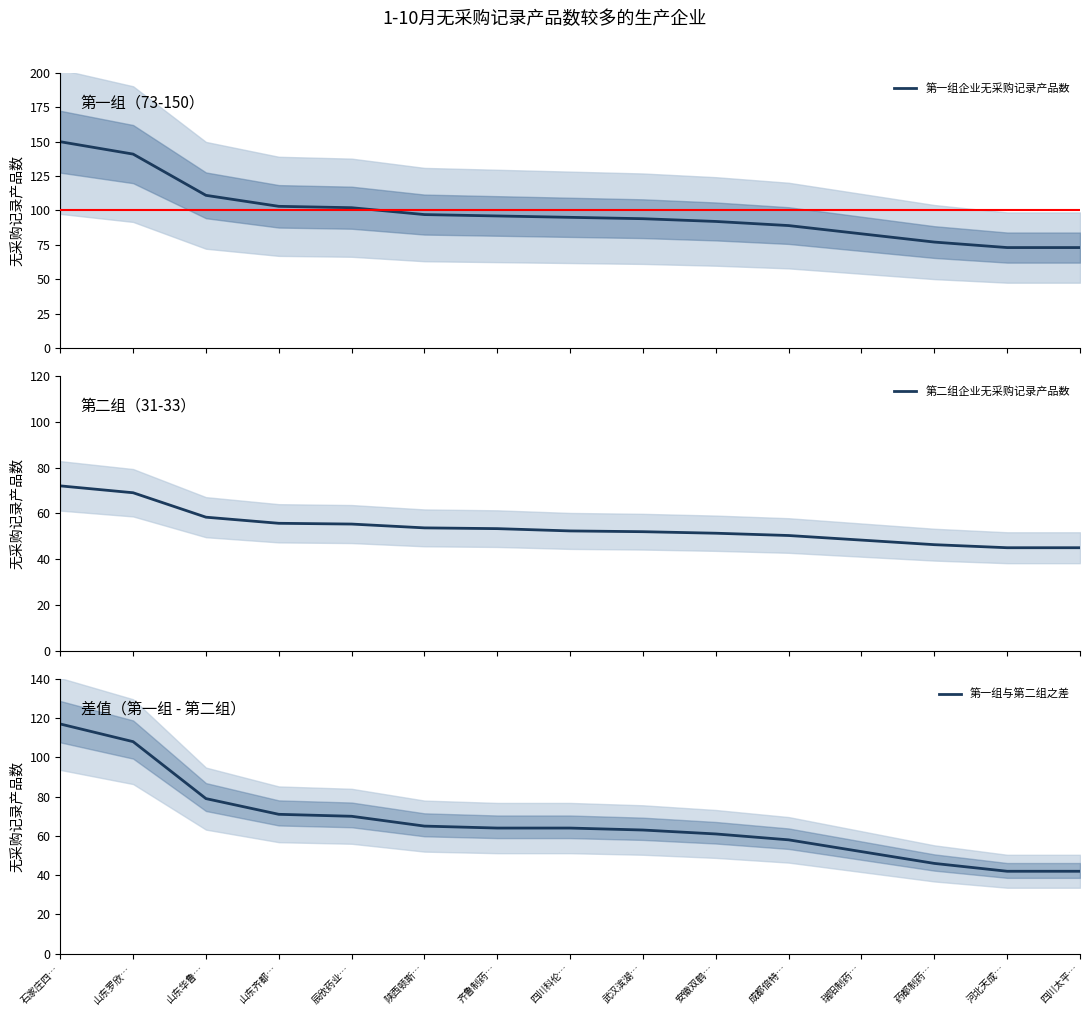

True or false: 第一组企业无采购记录产品数 and 第一组与第二组之差 cross at least once.

False